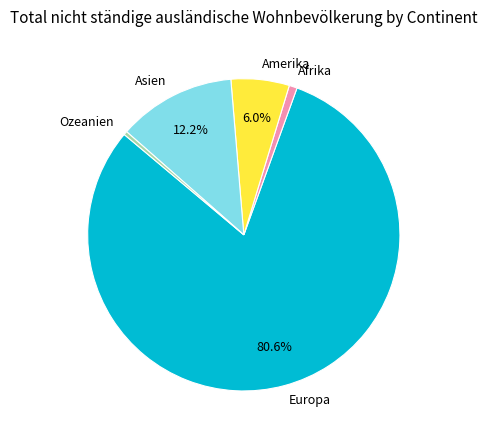

Approximately how many times larger is the value at Amerika compared to Ozeanien?

16.2